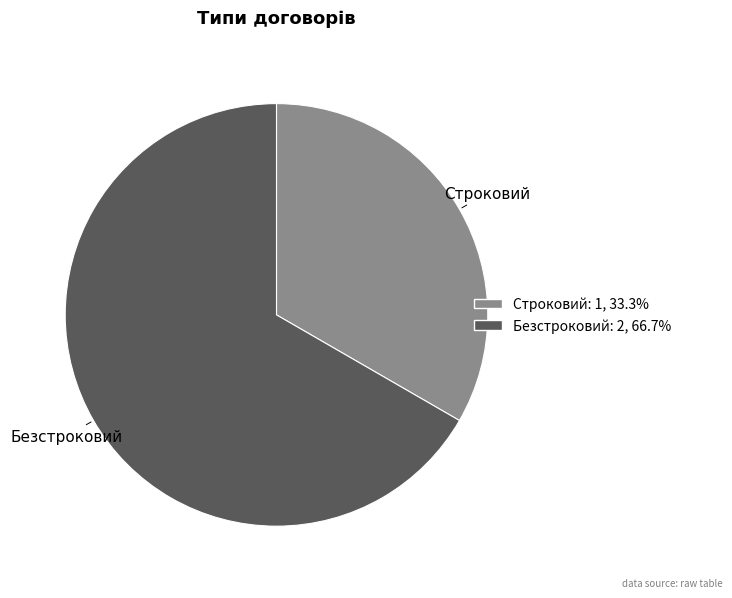

Does Безстроковий account for over 50% of the chart?

Yes